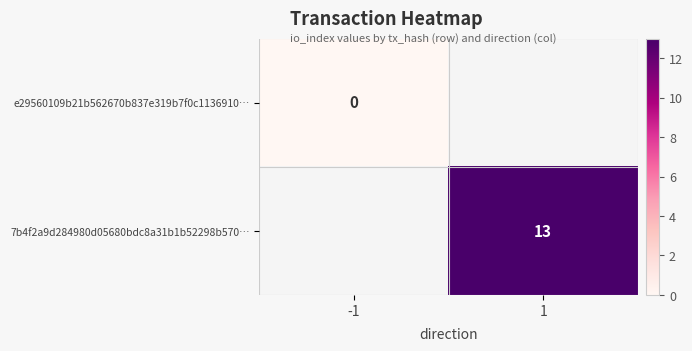

Is the value of e29560109b21b562670b837e319b7f0c1136910… at -1 greater than the value of 7b4f2a9d284980d05680bdc8a31b1b52298b570… at 1?

No